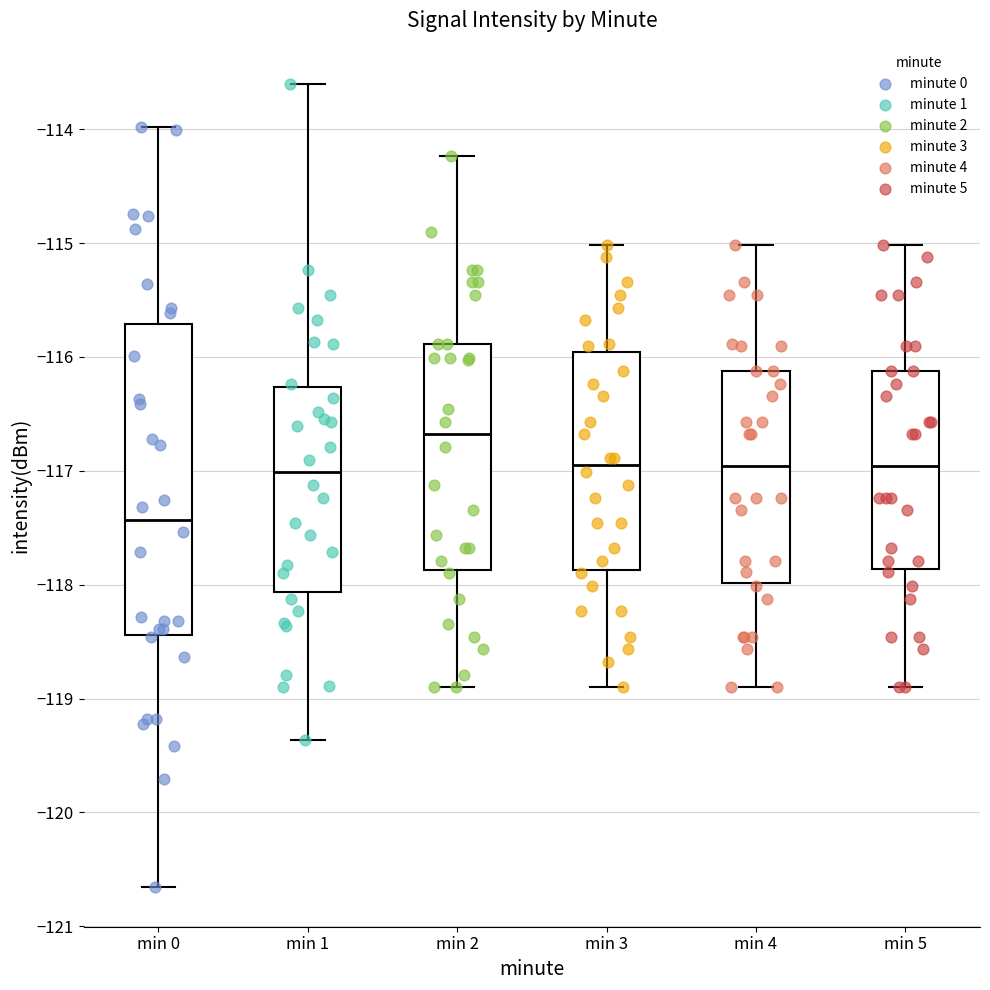

Which box's median line is the lowest?

min 0